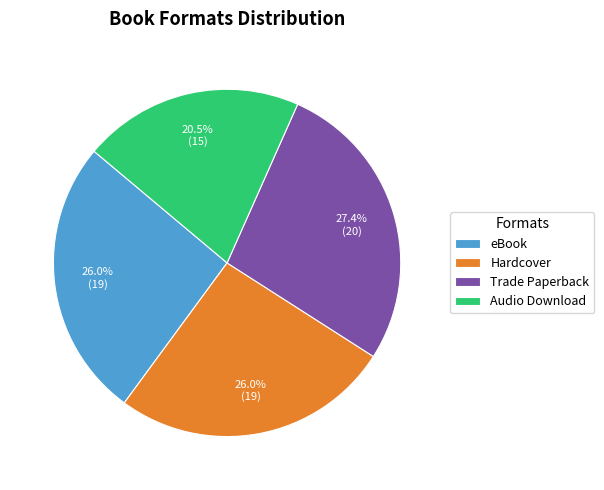

Between Audio Download and eBook, which is larger?

eBook